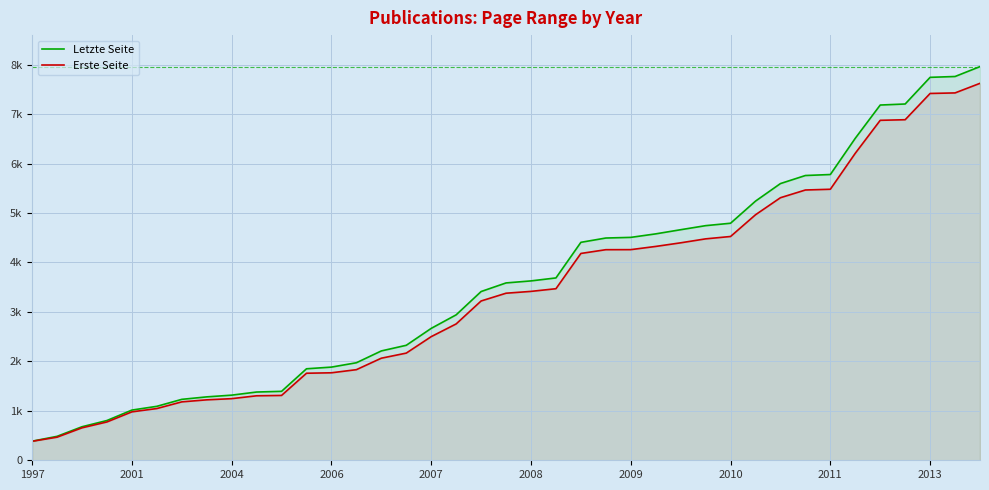

What are all the series names shown in the legend?

Letzte Seite, Erste Seite